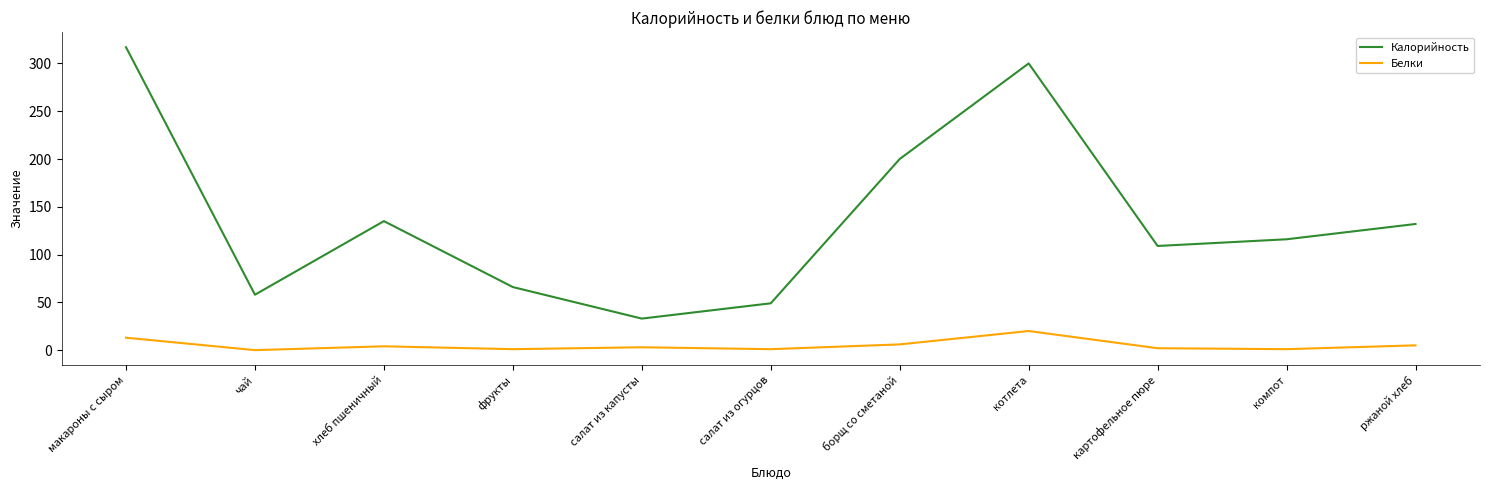

What is the difference between the maximum and minimum values in the Калорийность series?

284